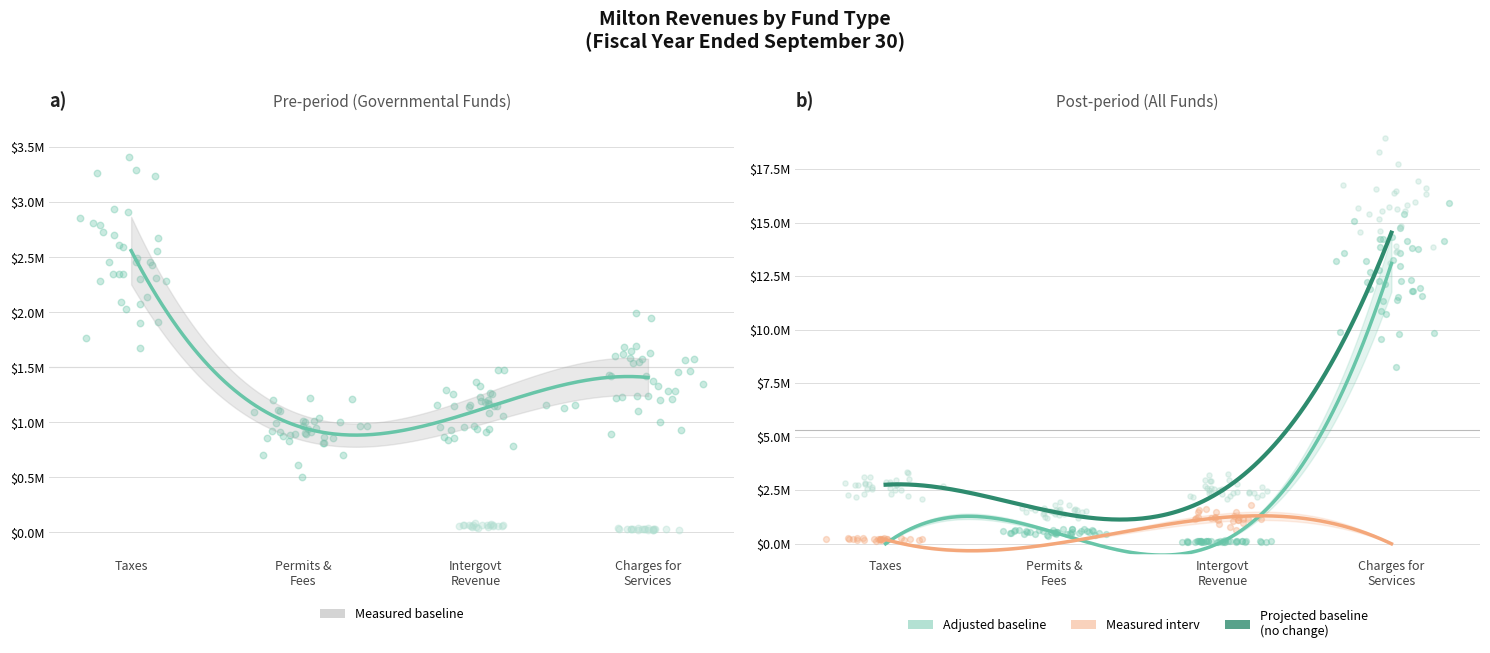

At which category is the sum across all series the highest?

Charges for Services